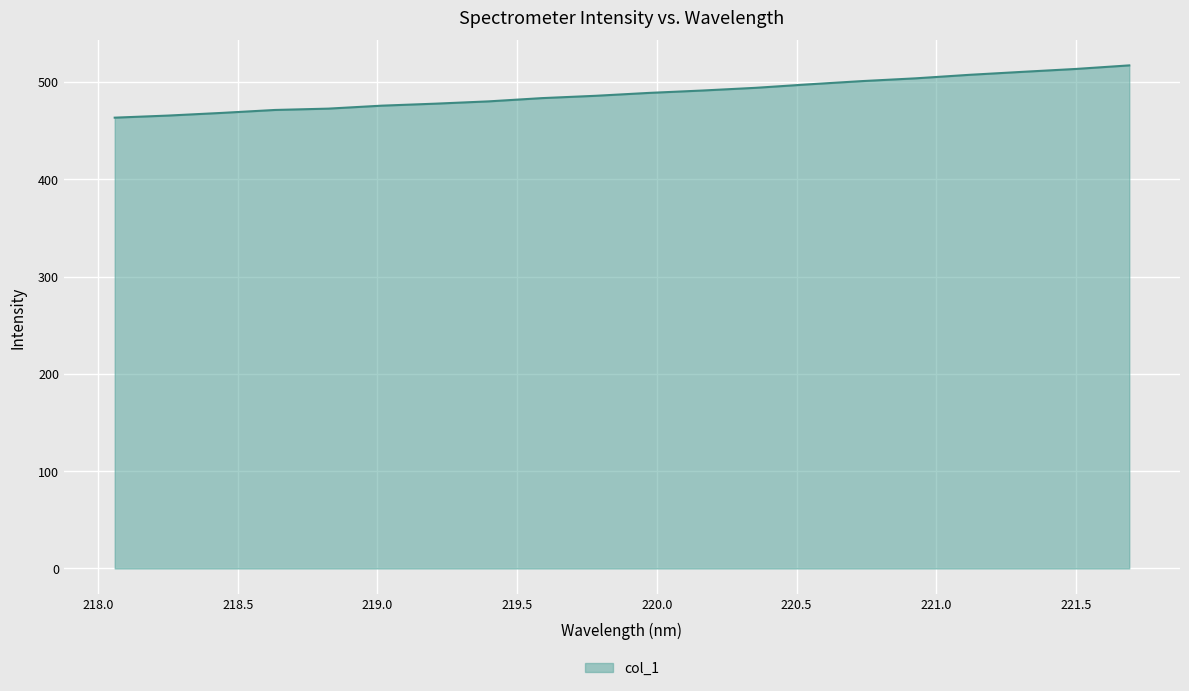

What is the minimum value shown in the chart?

463.3